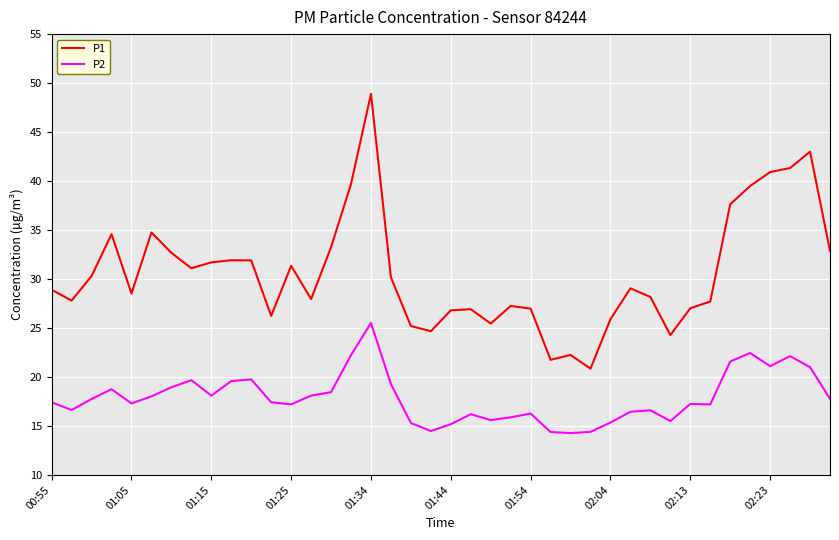

Which series has the largest total across all categories?

P1